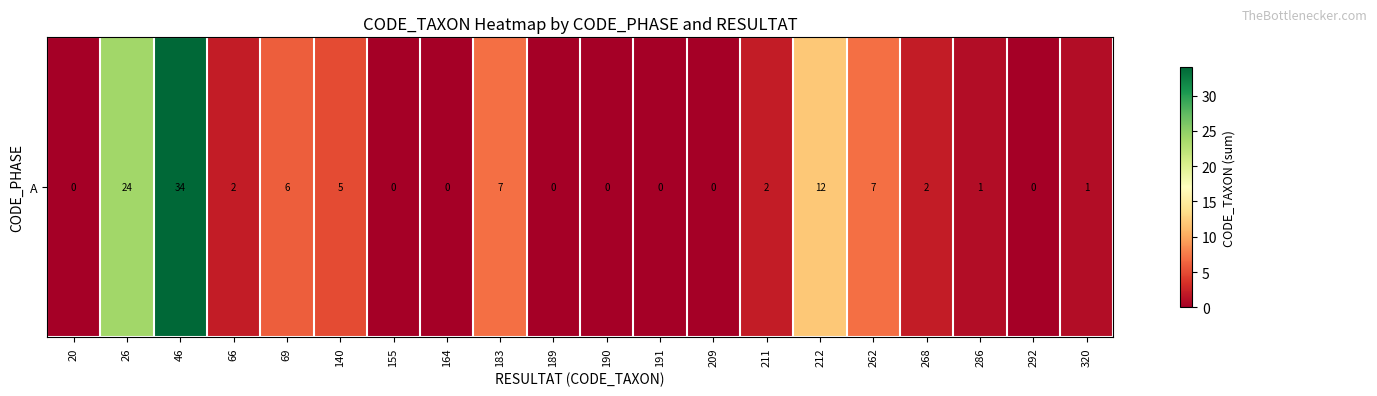

Reading left to right, extract all data points from this chart.

20=0	26=24	46=34	66=2	69=6	140=5	155=0	164=0	183=7	189=0	190=0	191=0	209=0	211=2	212=12	262=7	268=2	286=1	292=0	320=1